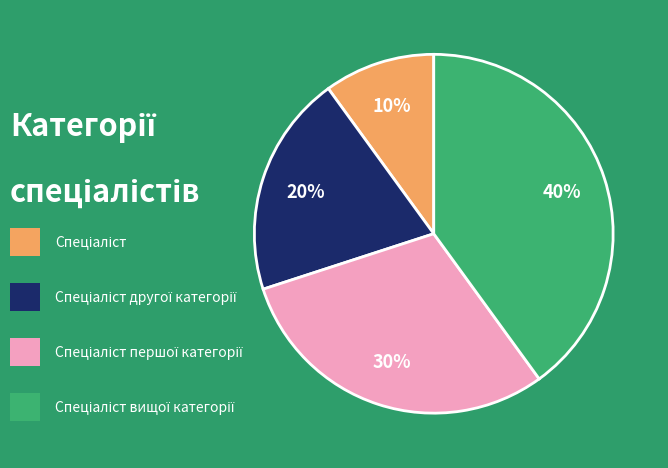

Is there any slice that represents more than half of the pie?

No